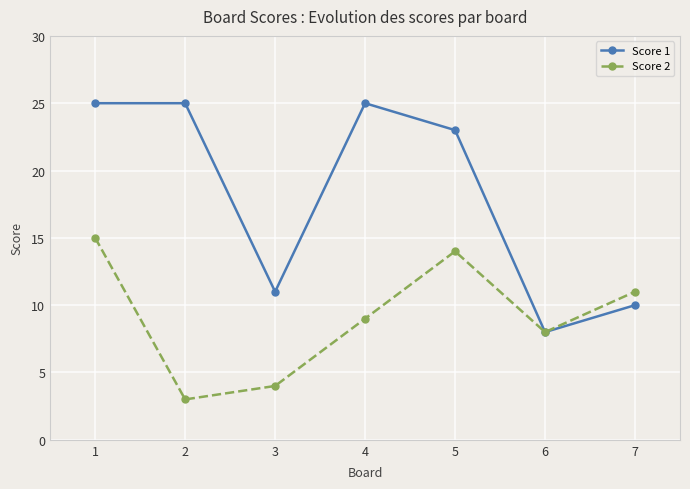

List the series in order of their overall mean, highest first.

Score 1, Score 2